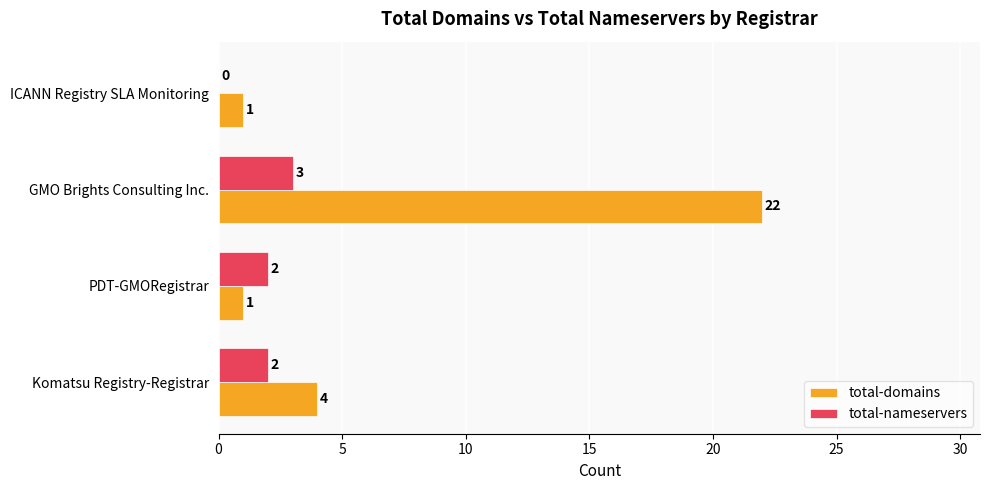

Count the number of categories in the chart.

4